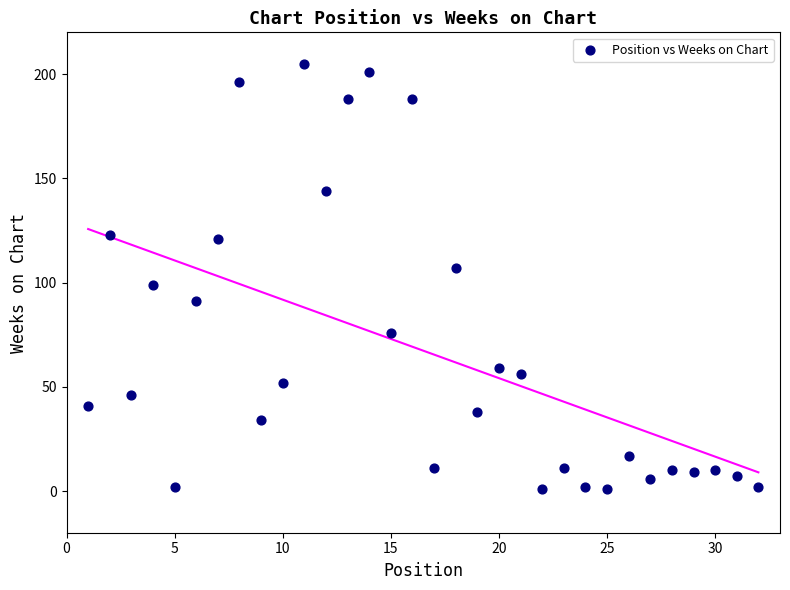

What is the range of Y values (max minus min)?

204